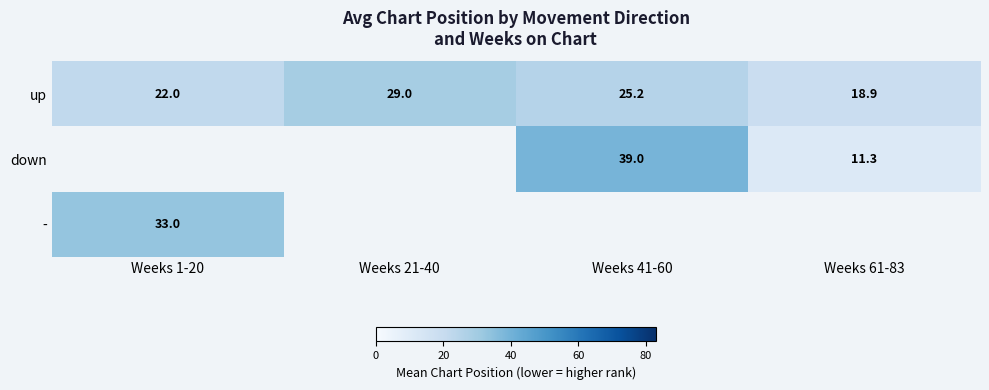

Is it true that up equals 6.2 at Weeks 1-20?

False